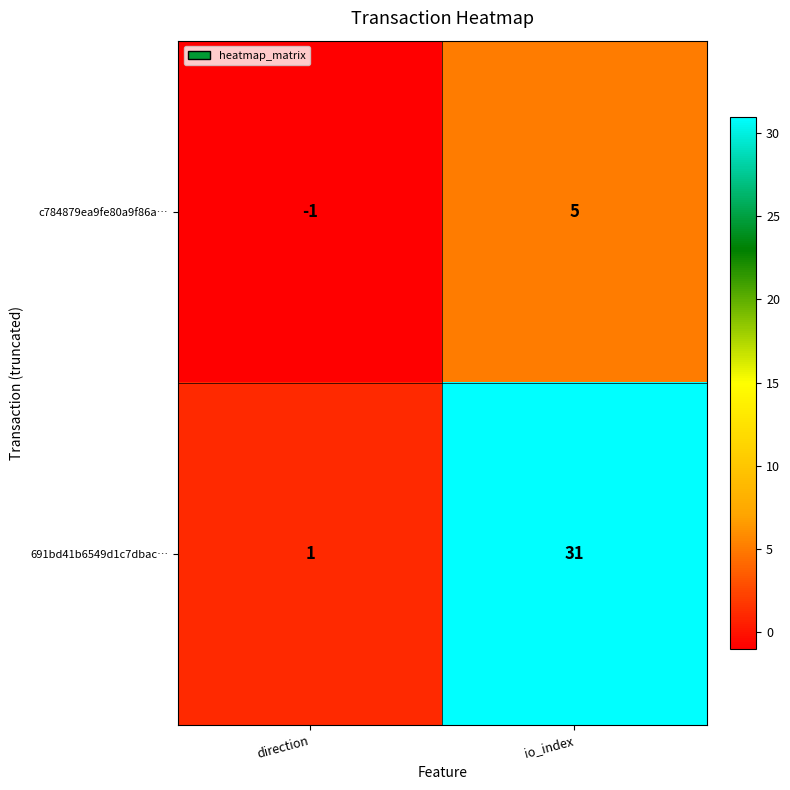

How many distinct data groups are displayed?

2